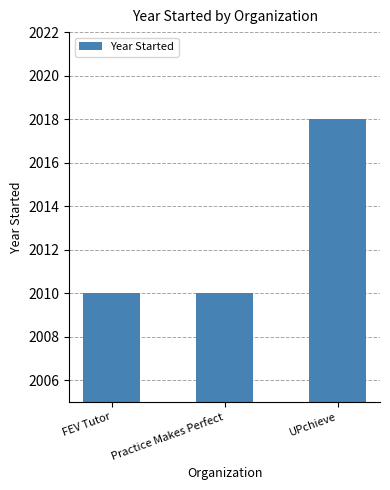

What is the difference between the maximum and minimum values?

8